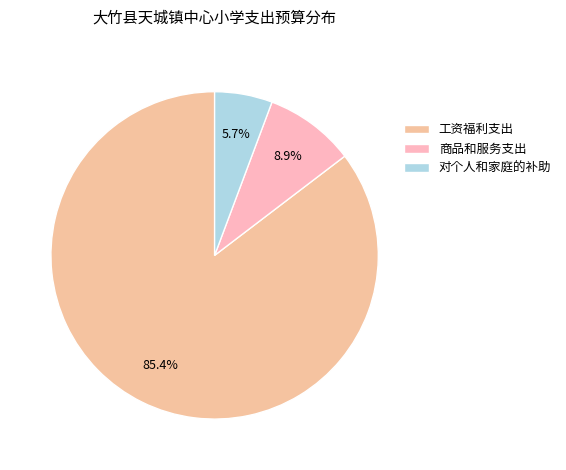

Is there a majority slice in this chart?

Yes